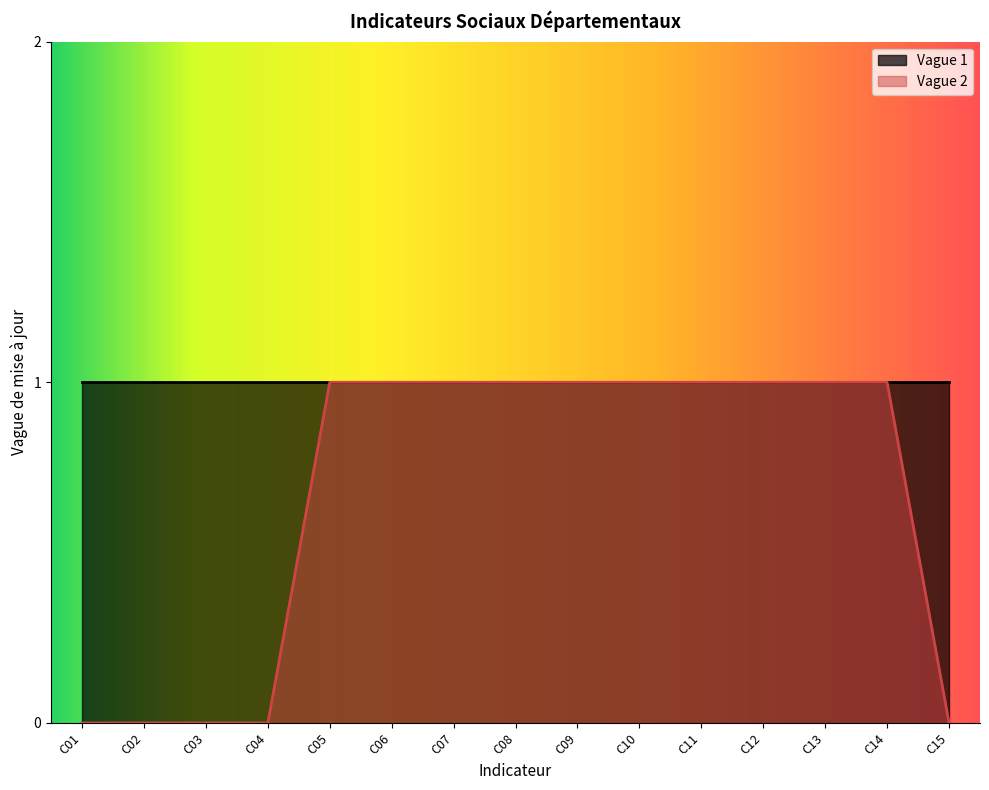

What is the ratio of the value at C09 to the value at C11?

1.0